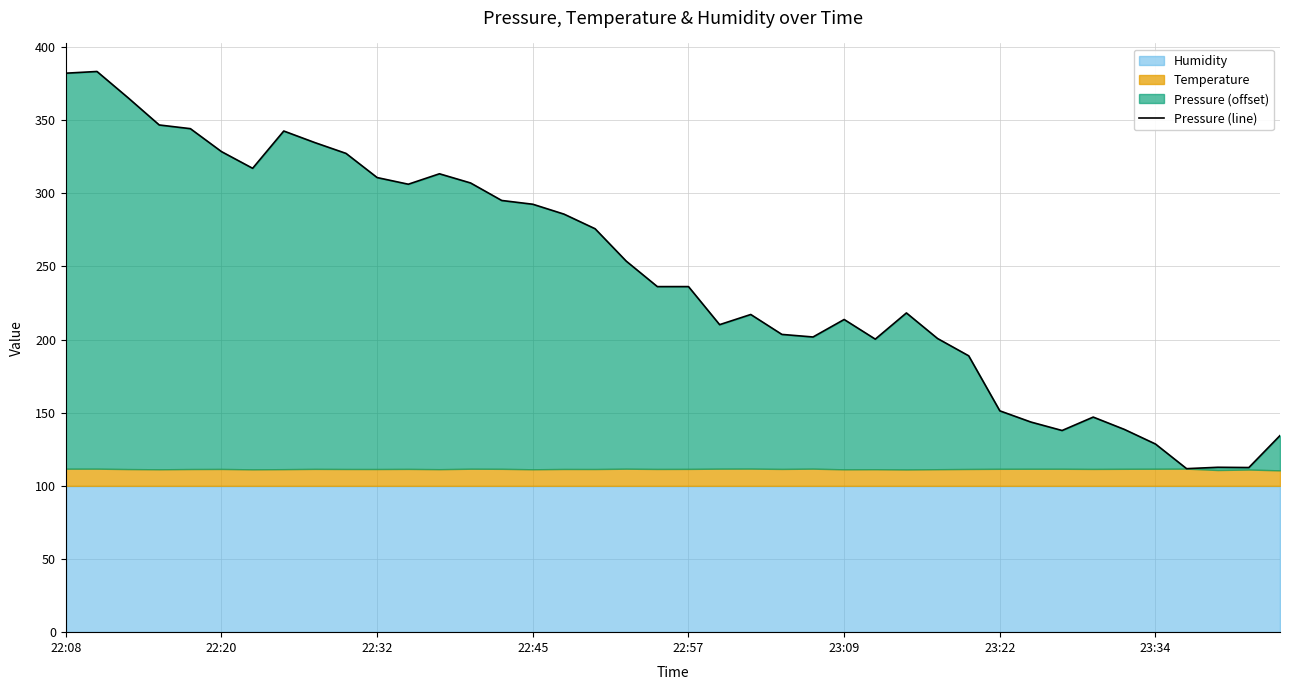

The value at 22:08 is 611.2. True or false?

False